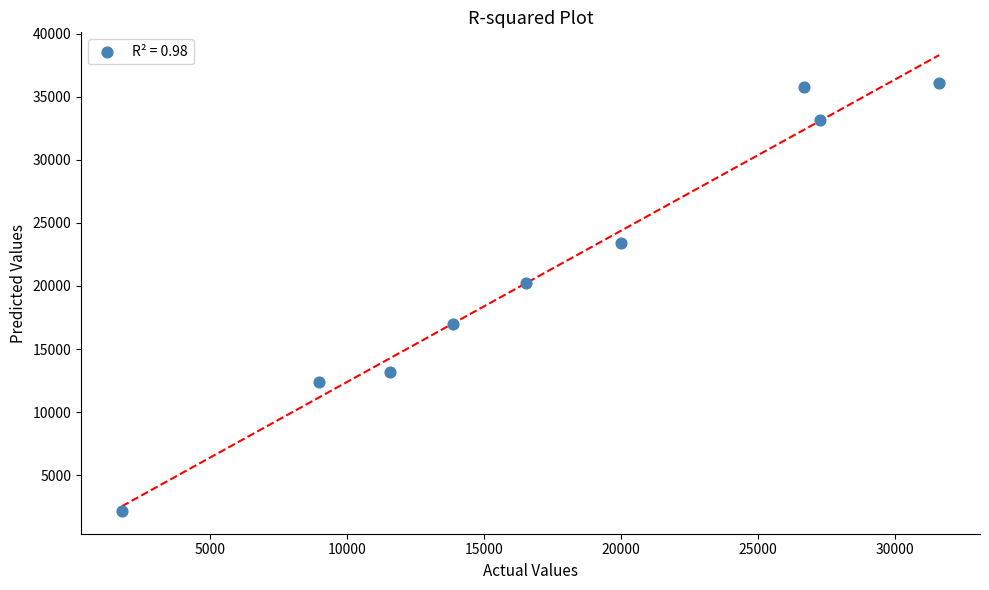

What is the range of X values (max minus min)?

29854